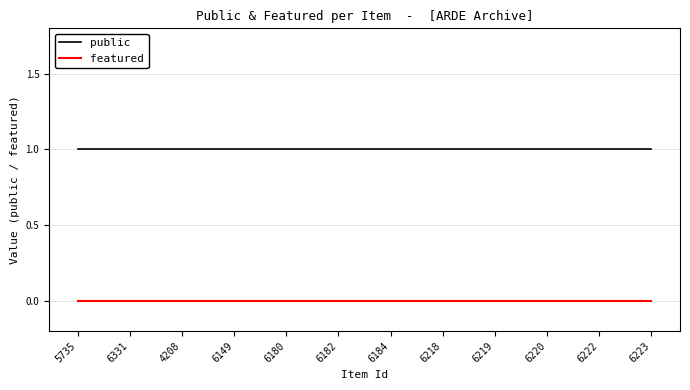

Is the value of featured at 6220 greater than the value of public at 6182?

No